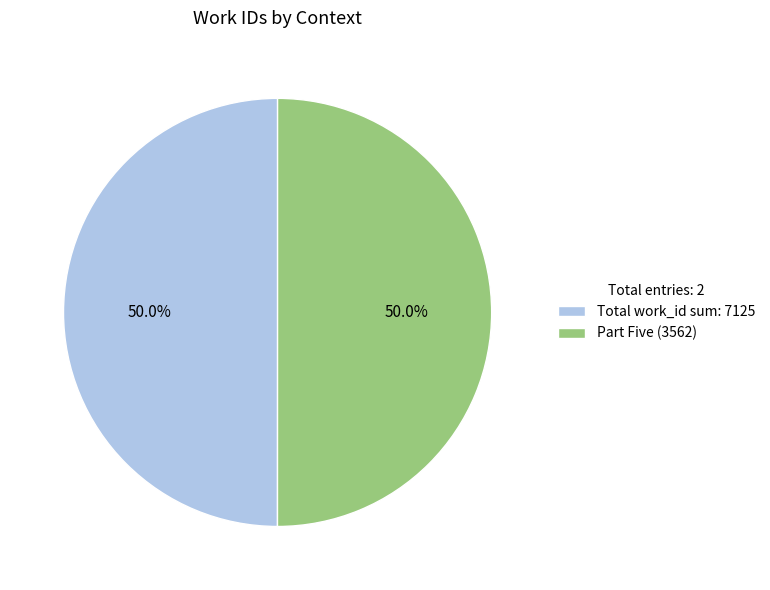

What portion of the pie excludes Total work_id sum: 7125?

50.0%